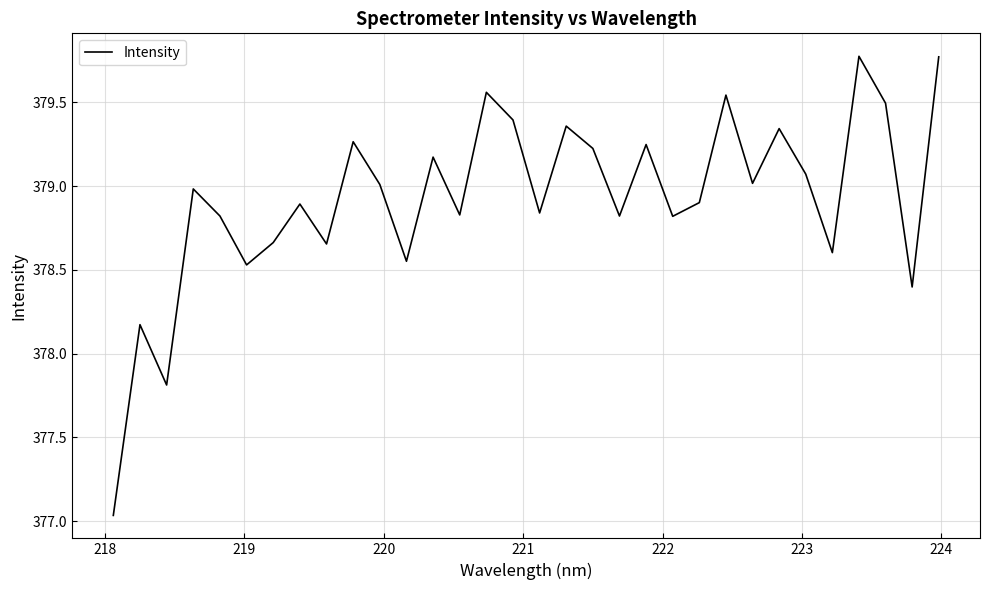

What is the greatest value displayed?

379.8